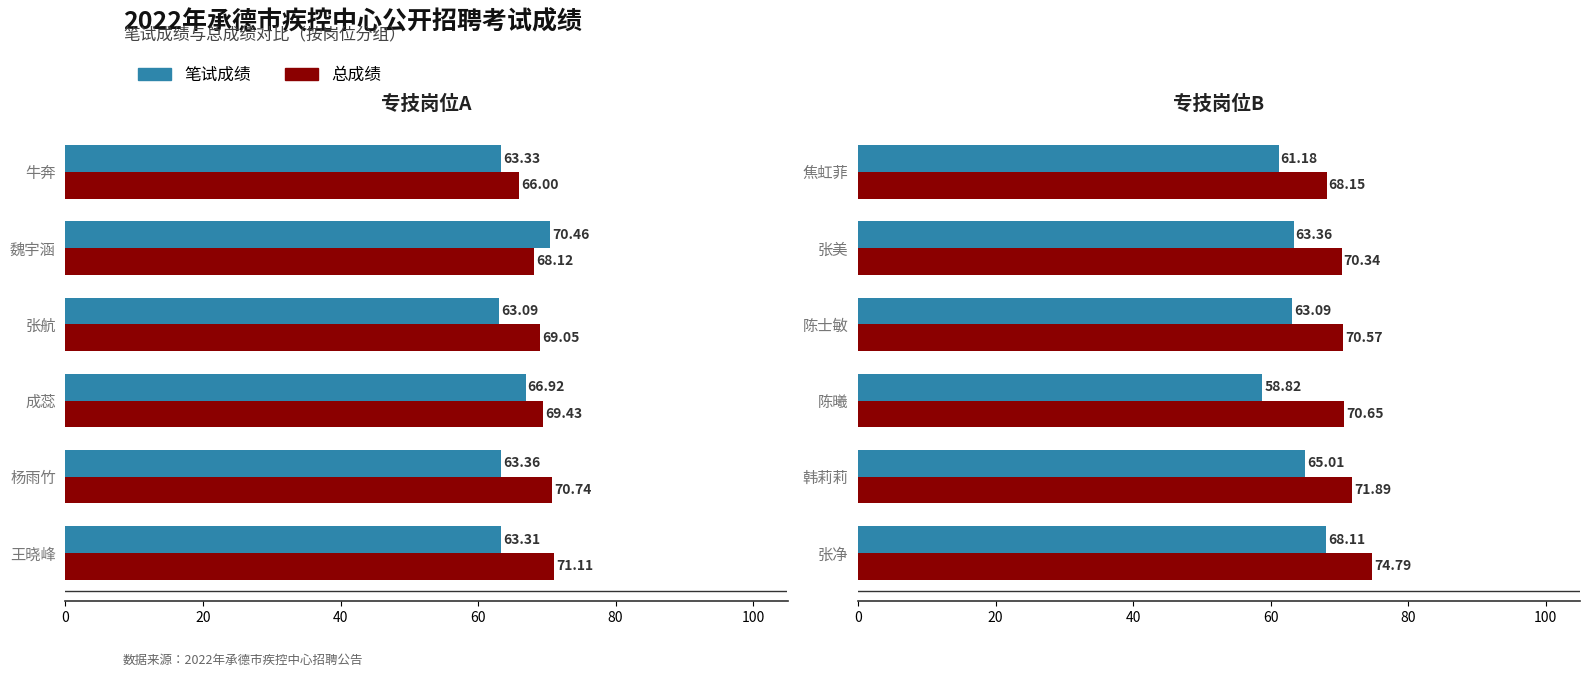

Which series has the widest spread of values?

笔试成绩